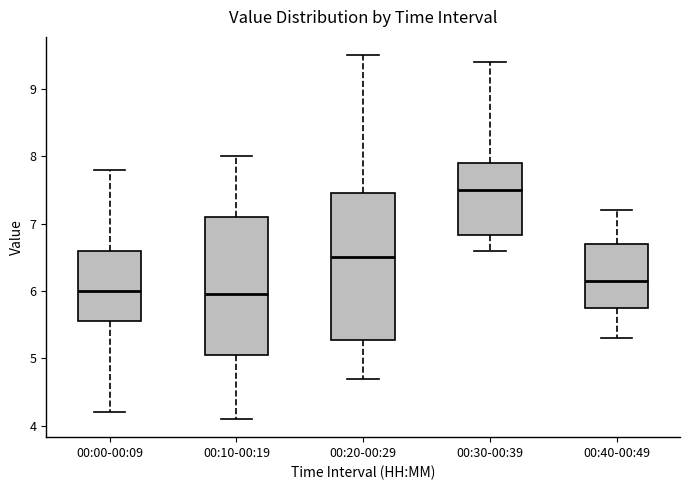

Reading left to right, transcribe this box plot: for each box, give where its median line is, the range the box spans, and where its two whiskers end, as read against the y-axis. The values are not printed on the chart, so give them approximately, as read against the axis.

00:00-00:09: median 6.0, box 5.6 to 6.6, whiskers 4.2 to 7.8
00:10-00:19: median 6.0, box 5.1 to 7.1, whiskers 4.1 to 8.0
00:20-00:29: median 6.5, box 5.3 to 7.5, whiskers 4.7 to 9.5
00:30-00:39: median 7.5, box 6.8 to 7.9, whiskers 6.6 to 9.4
00:40-00:49: median 6.2, box 5.8 to 6.7, whiskers 5.3 to 7.2